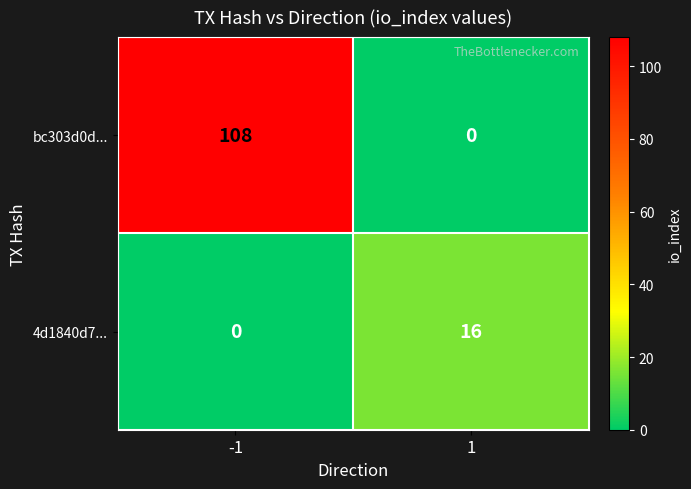

At -1, list the series in order from largest to smallest.

bc303d0d..., 4d1840d7...